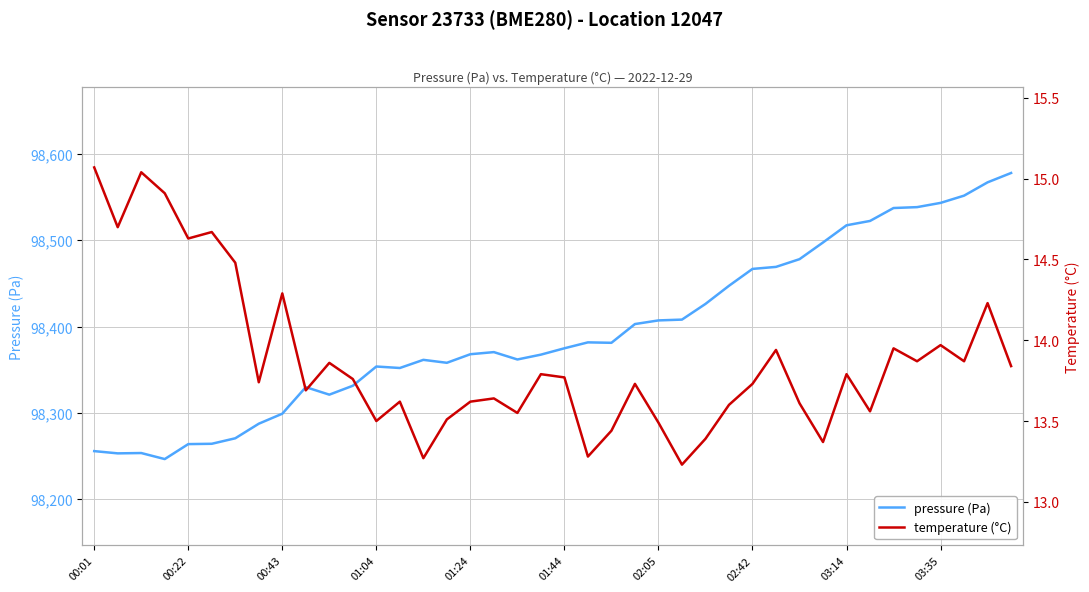

What is the maximum value for pressure (Pa)?

98577.8